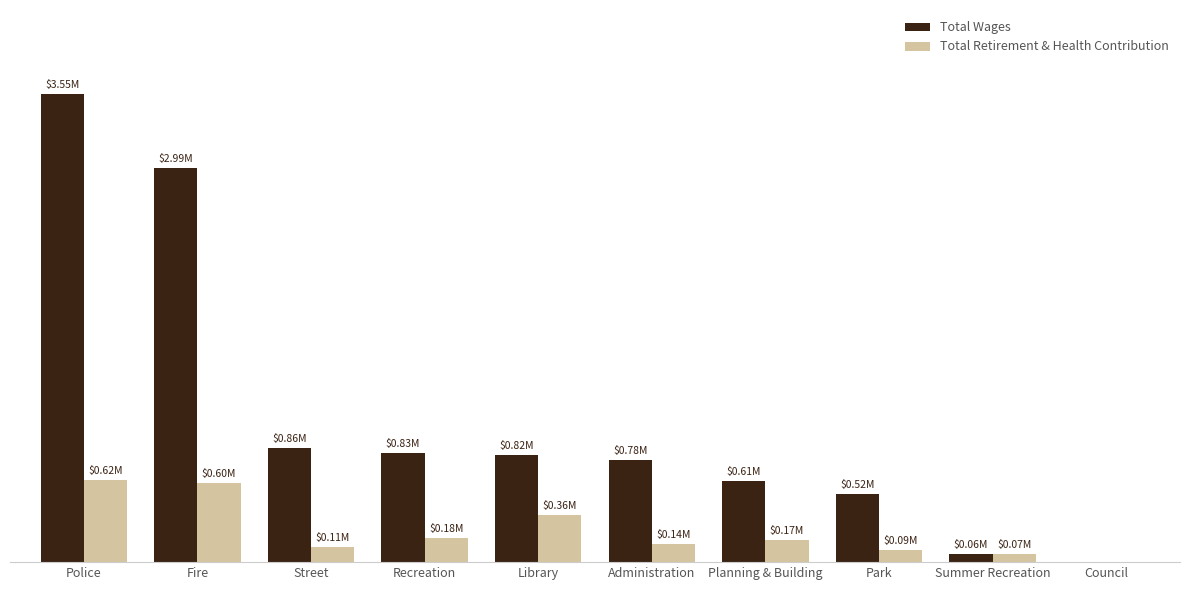

Reading left to right, what are all the values shown in this chart?

Total Wages: Police=3547315	Fire=2989988	Street=862658	Recreation=829859	Library=815272	Administration=775321	Planning & Building=614532	Park=515519	Summer Recreation=61292	Council=0
Total Retirement & Health Contribution: Police=622610	Fire=601415	Street=112535	Recreation=181593	Library=359206	Administration=140779	Planning & Building=167763	Park=93117	Summer Recreation=65219	Council=0